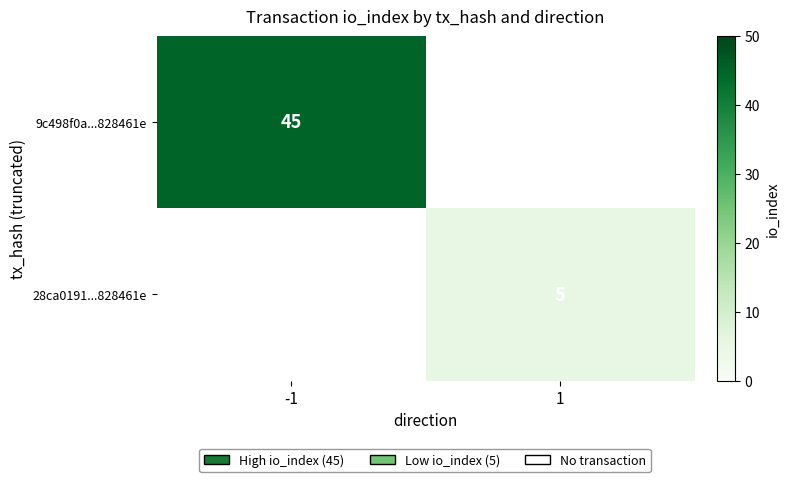

Is the value of 9c498f0a...828461e at -1 greater than the value of 28ca0191...828461e at 1?

Yes